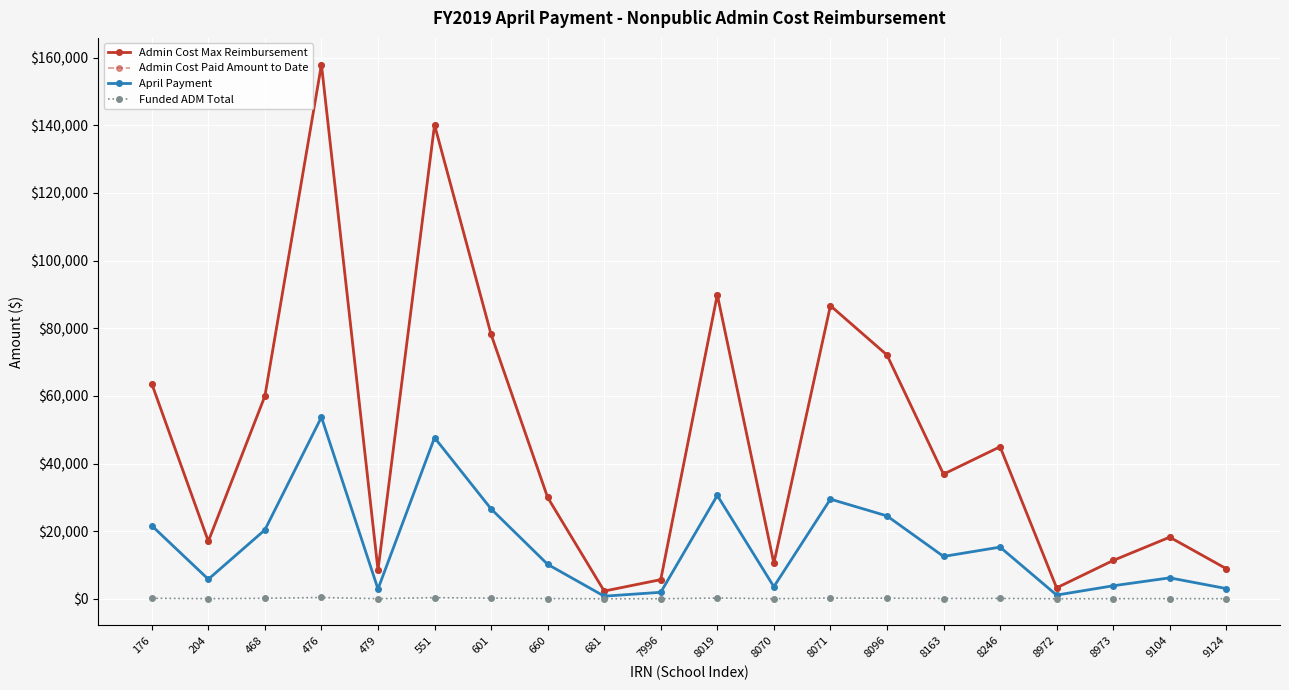

Does the chart have visible grid lines?

Yes